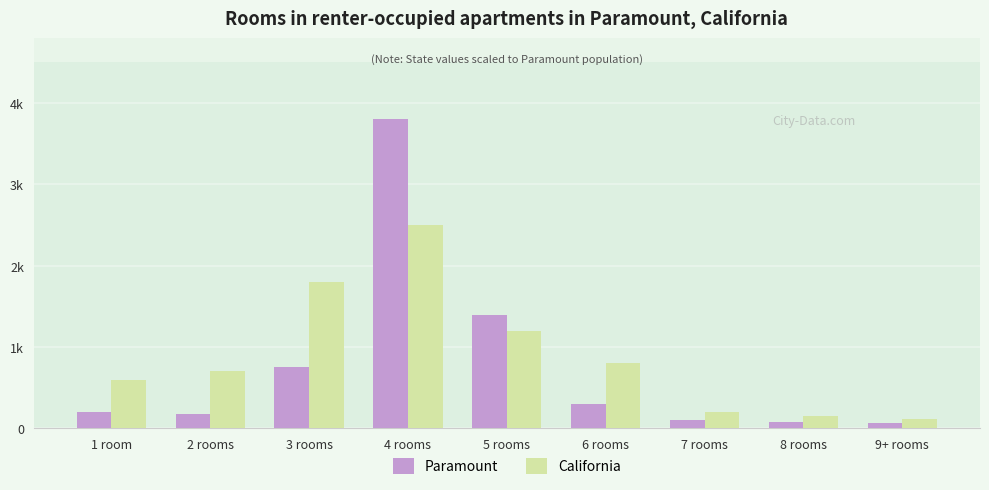

Reading left to right, transcribe all the data shown in this chart.

Paramount: 1 room=200	2 rooms=180	3 rooms=750	4 rooms=3800	5 rooms=1400	6 rooms=300	7 rooms=100	8 rooms=80	9+ rooms=70
California: 1 room=600	2 rooms=700	3 rooms=1800	4 rooms=2500	5 rooms=1200	6 rooms=800	7 rooms=200	8 rooms=150	9+ rooms=120